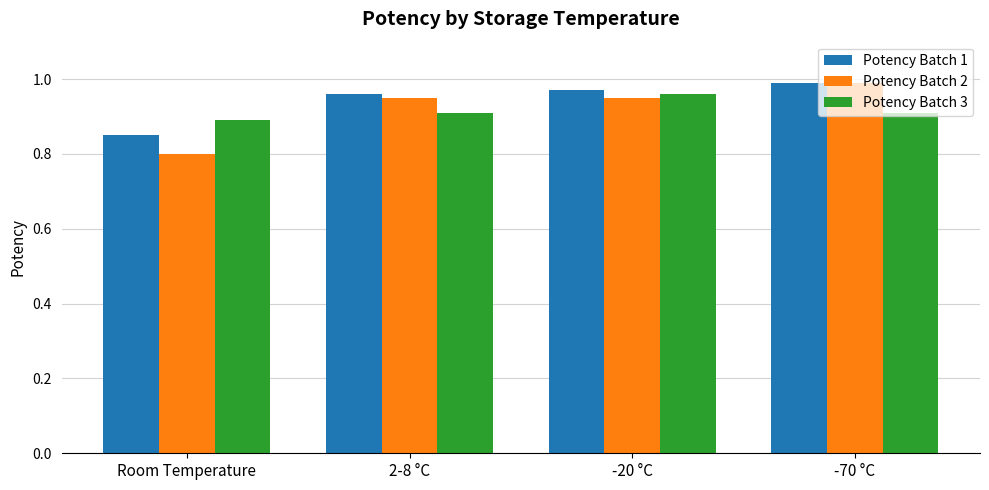

What position from the left is 2-8 °C?

2